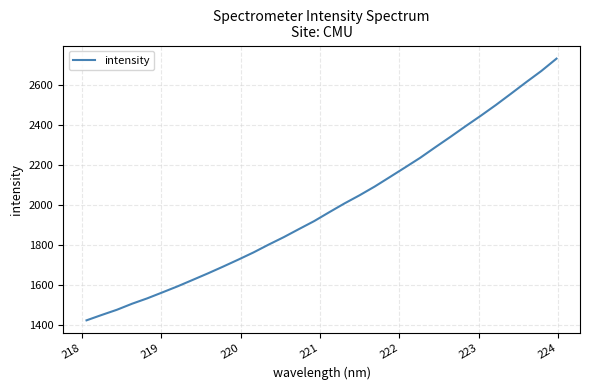

What is the difference between the maximum and minimum values?

1310.4